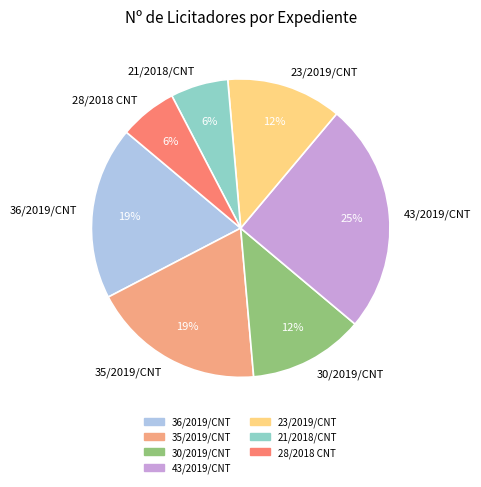

What percentage is the 28/2018 CNT slice, to the nearest percent?

6%